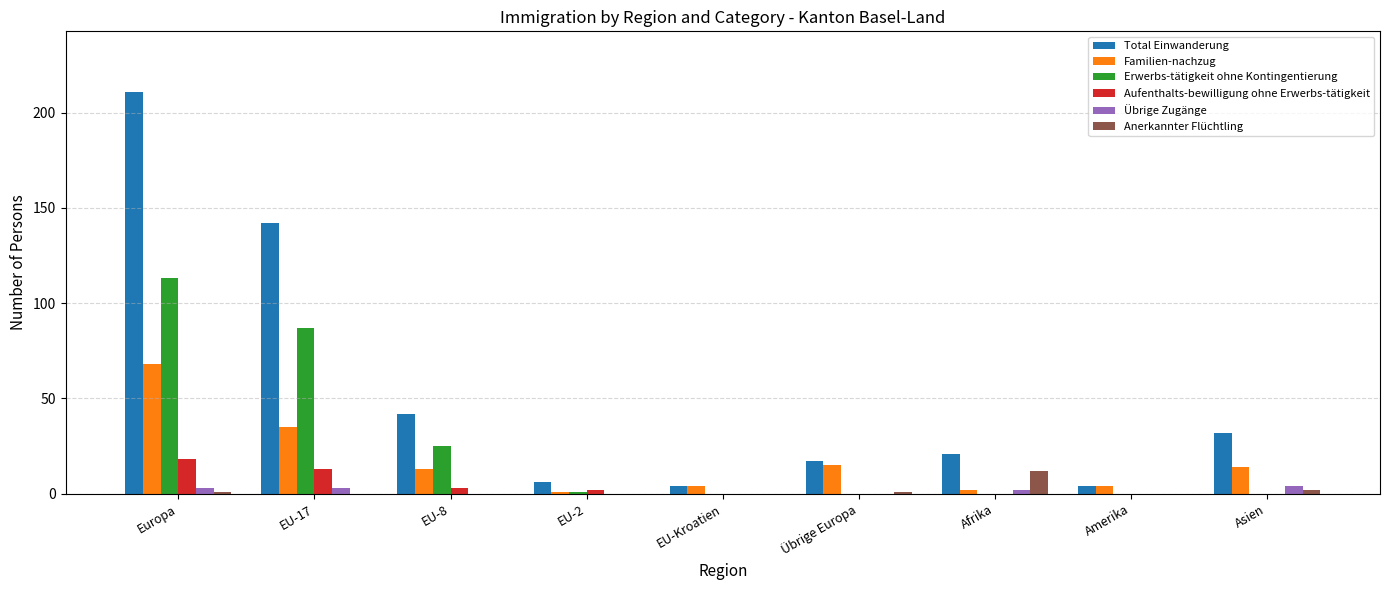

What is the approximate value of Erwerbs-tätigkeit ohne Kontingentierung at EU-8?

25